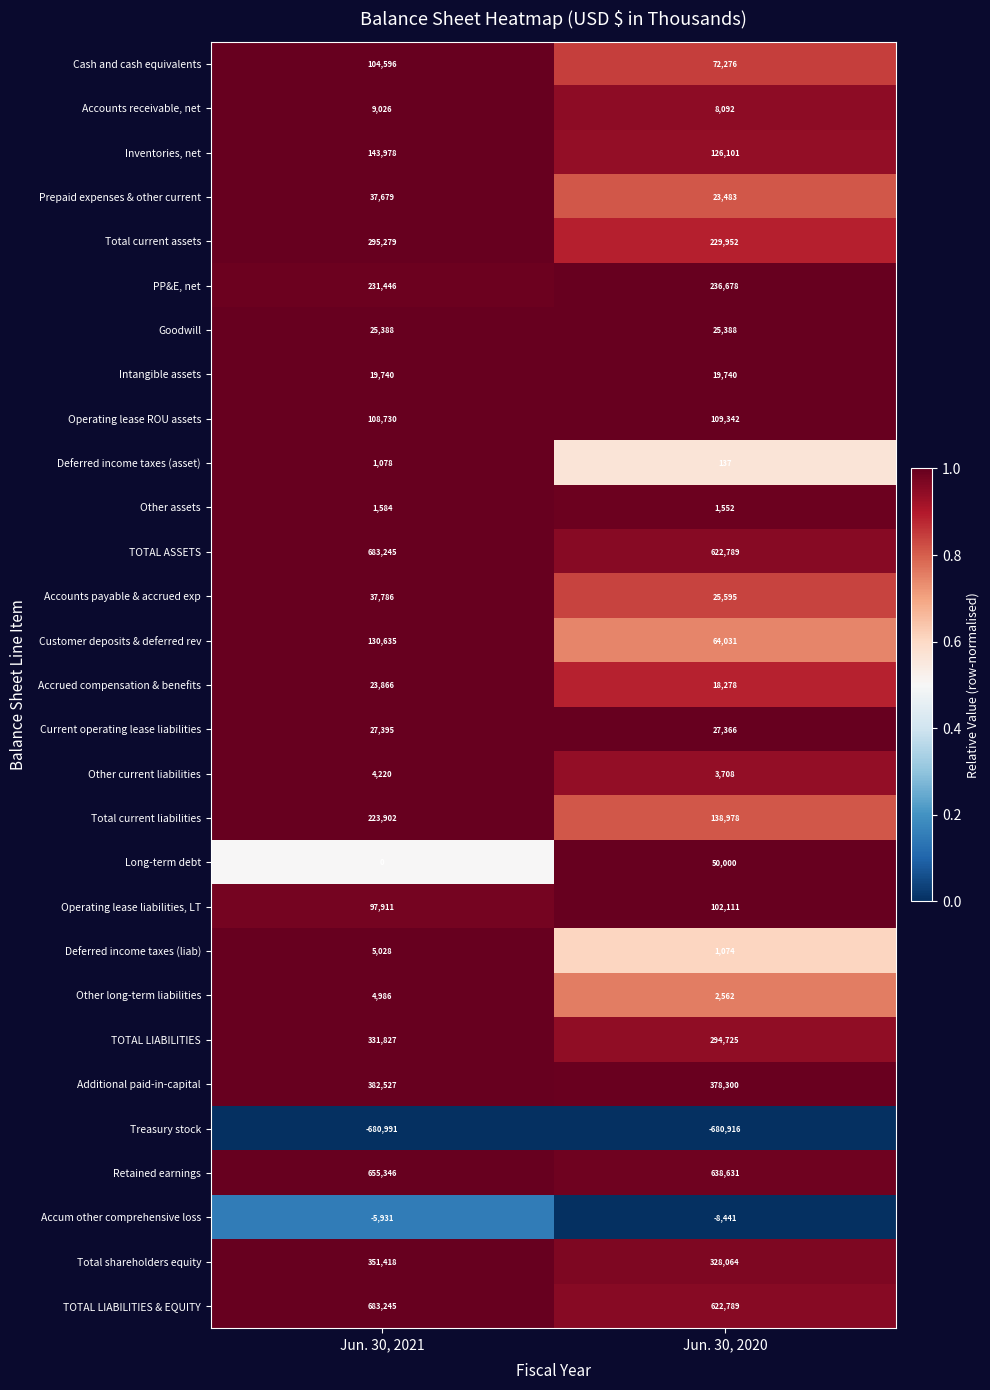

At which category is the sum across all series the highest?

Jun. 30, 2021